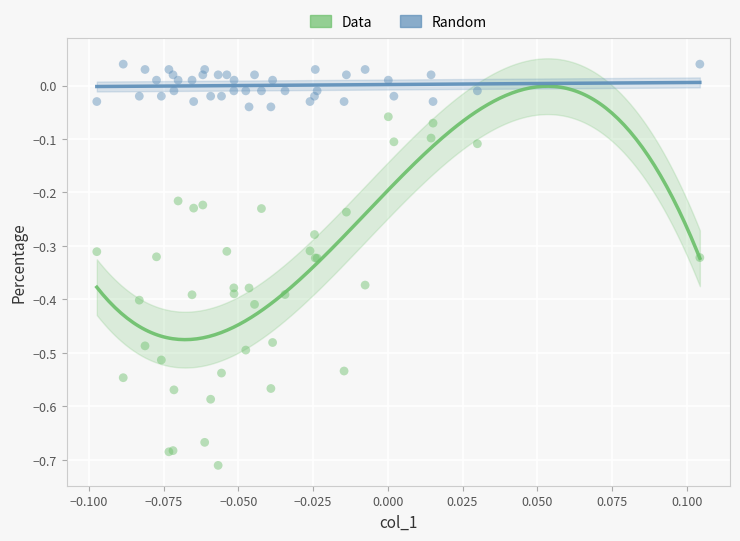

Which series reaches the maximum Y coordinate?

Random